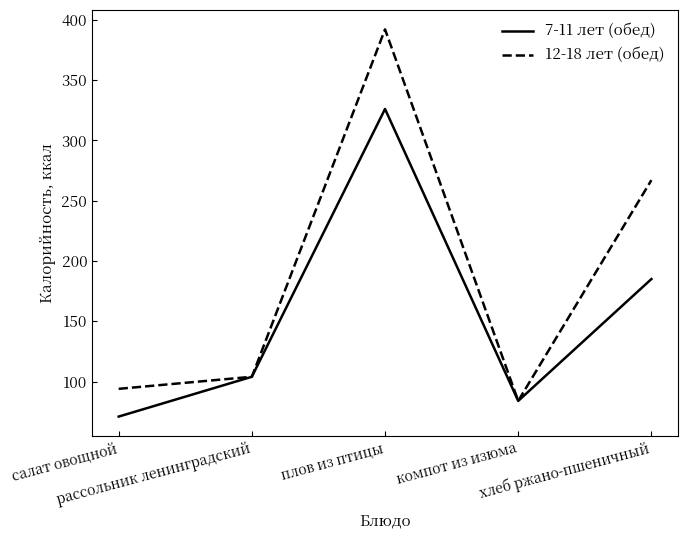

How many lines are shown in the chart?

2